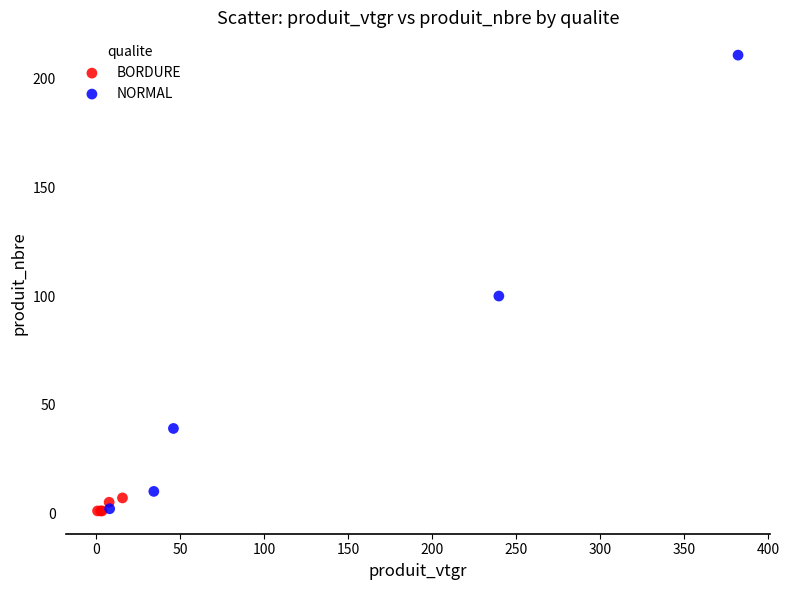

What are all the series names shown in the legend?

BORDURE, NORMAL